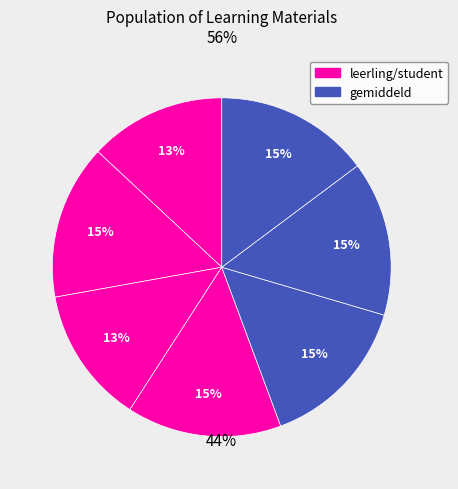

To the nearest percent, what is the difference between the largest and smallest slice percentages?

2%